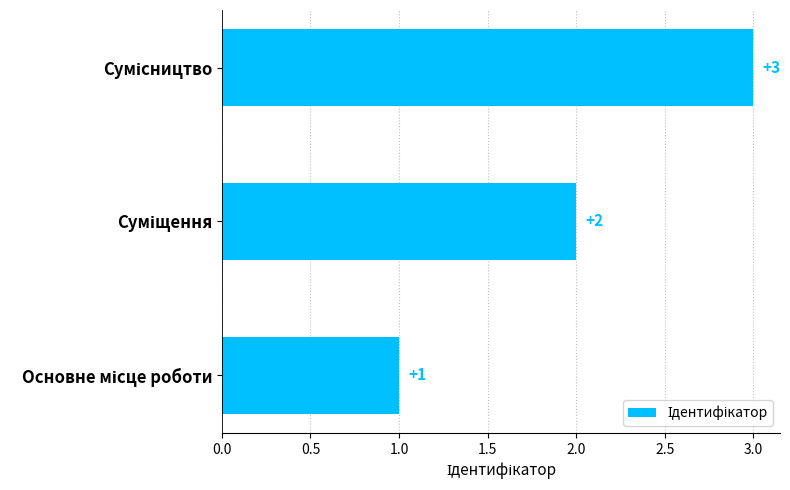

What is the maximum value shown in the chart?

3